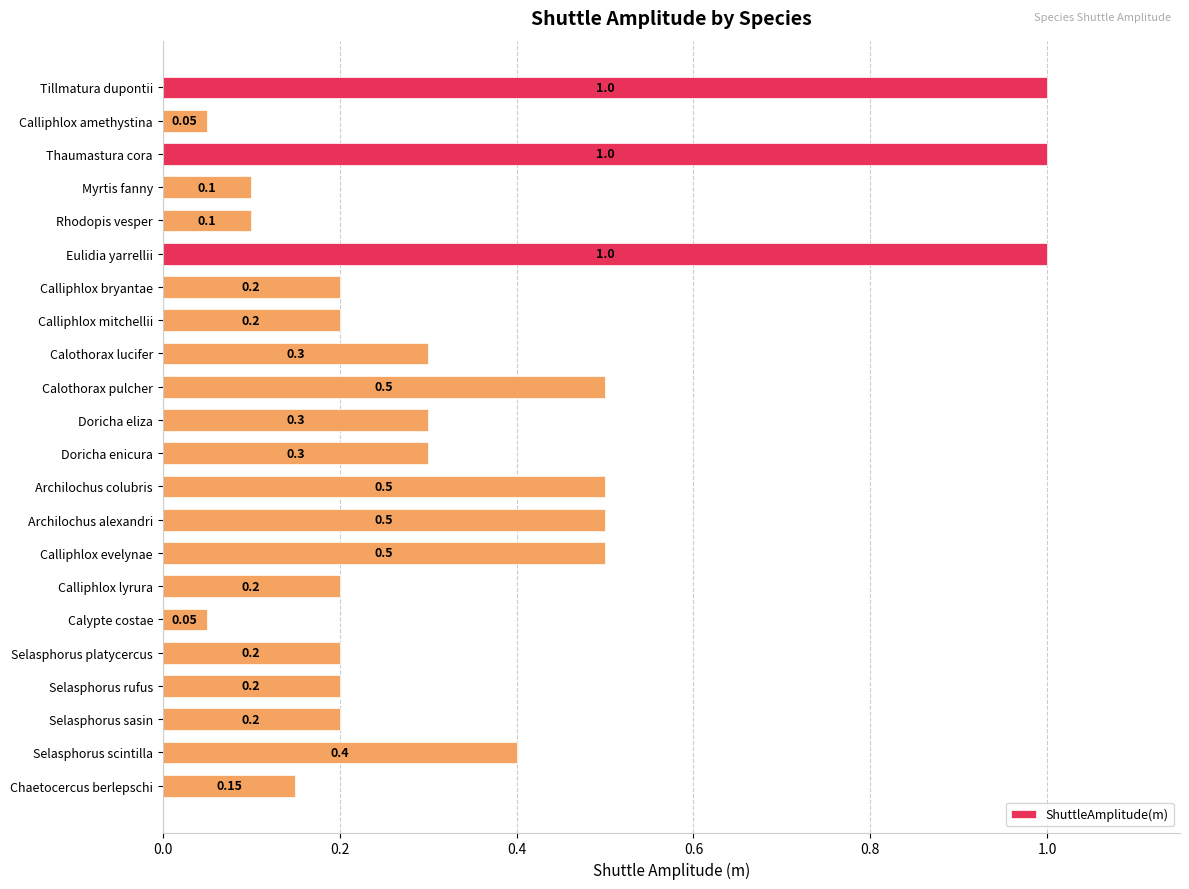

What is the sum of all values?

8.0